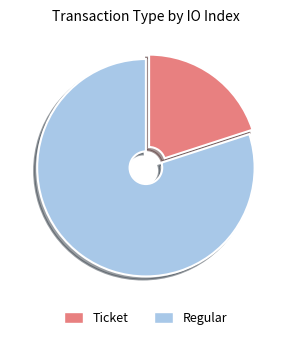

Combined, do Ticket and Regular account for over 50%?

Yes